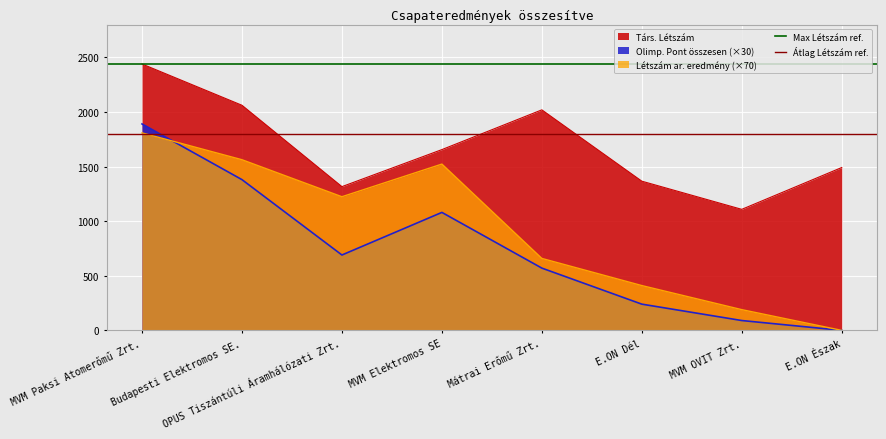

Read the Átlag Létszám ref. value at Budapesti Elektromos SE..

1800